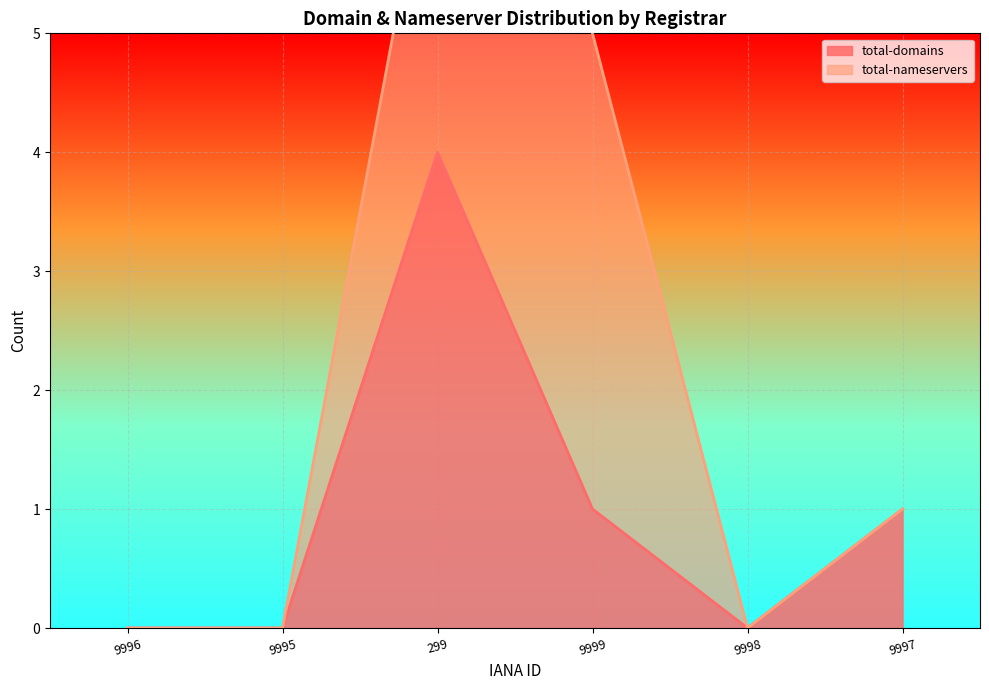

What is the change in value from 9998 to 9997?

+1